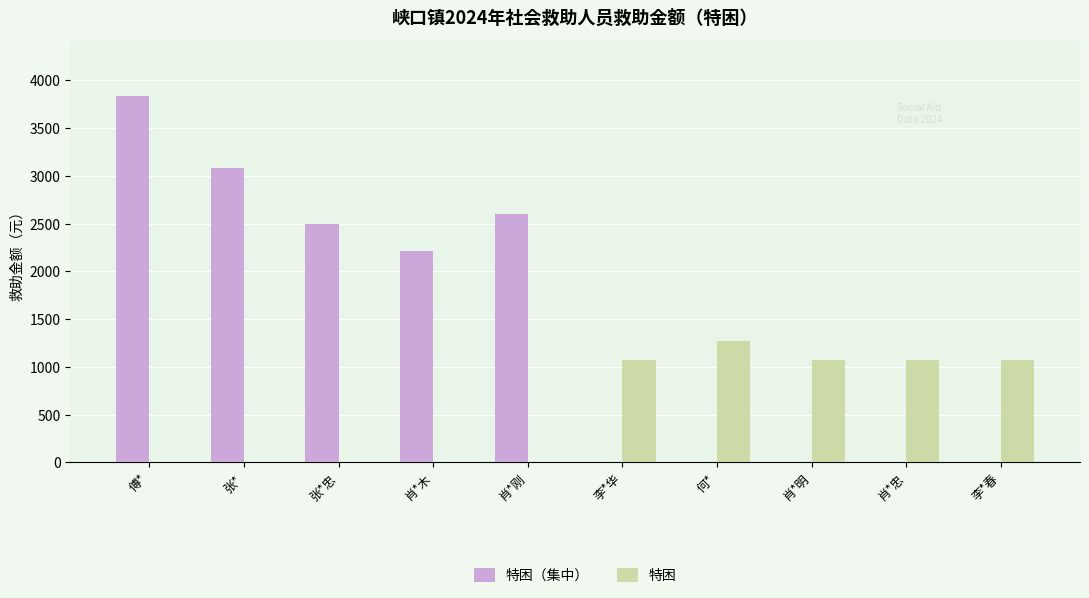

How many data points does each series have?

10